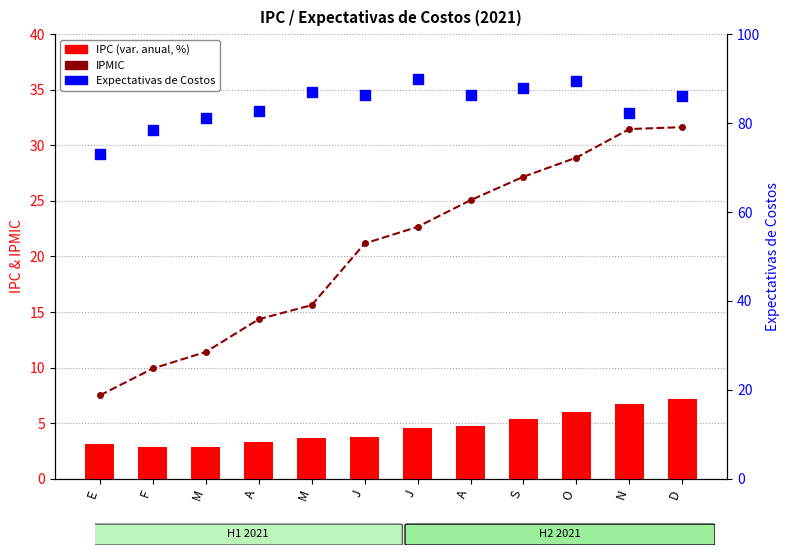

At how many categories does at least one series exceed 80?

10